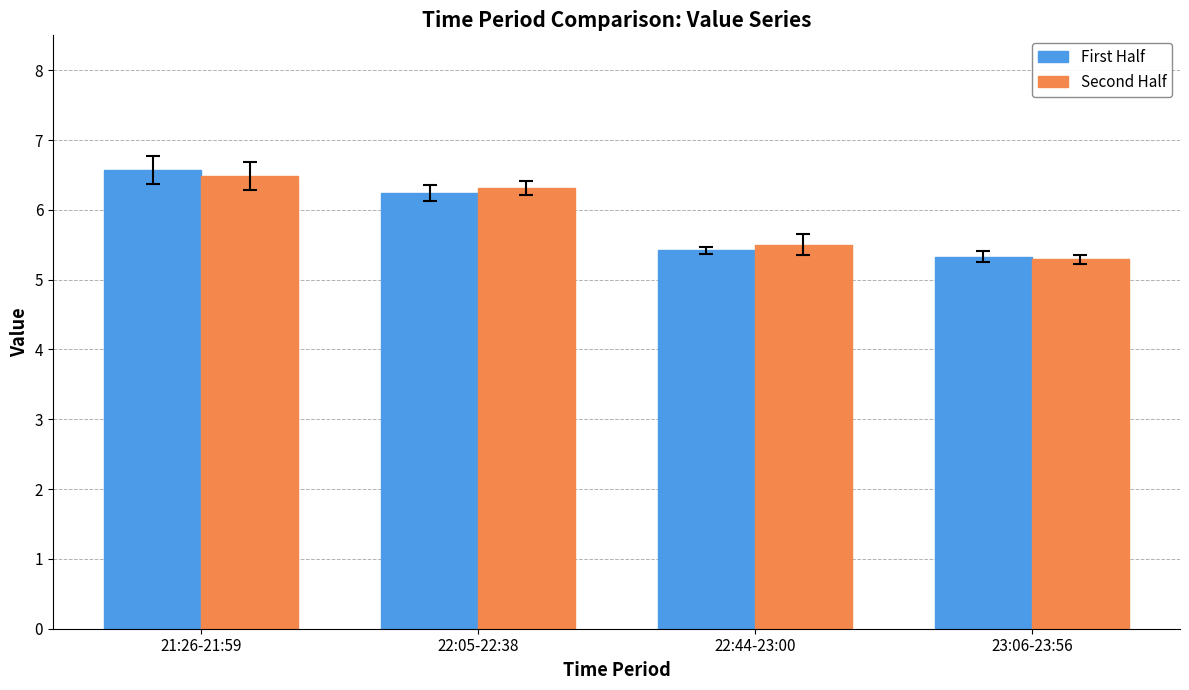

What is the spread (max minus min) of values at 22:05-22:38?

0.1